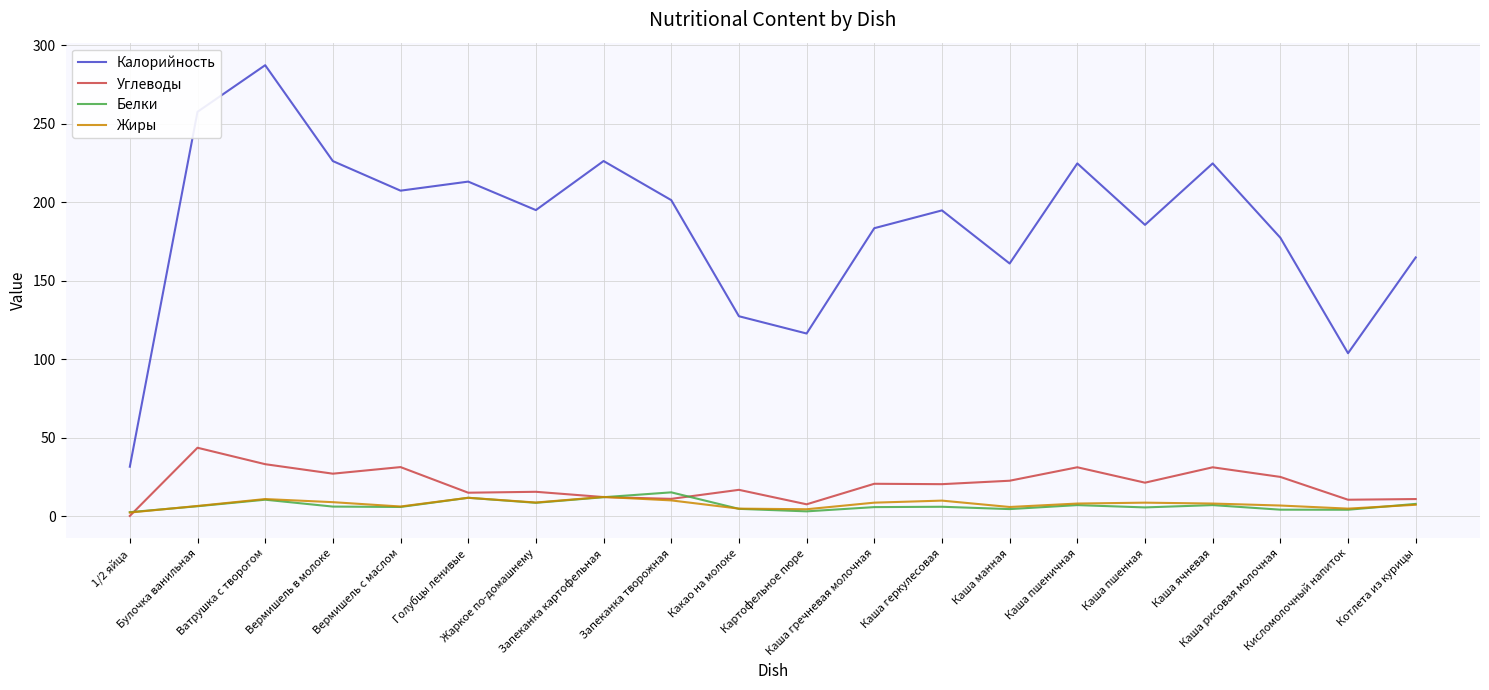

What is the maximum value for Углеводы?

43.6